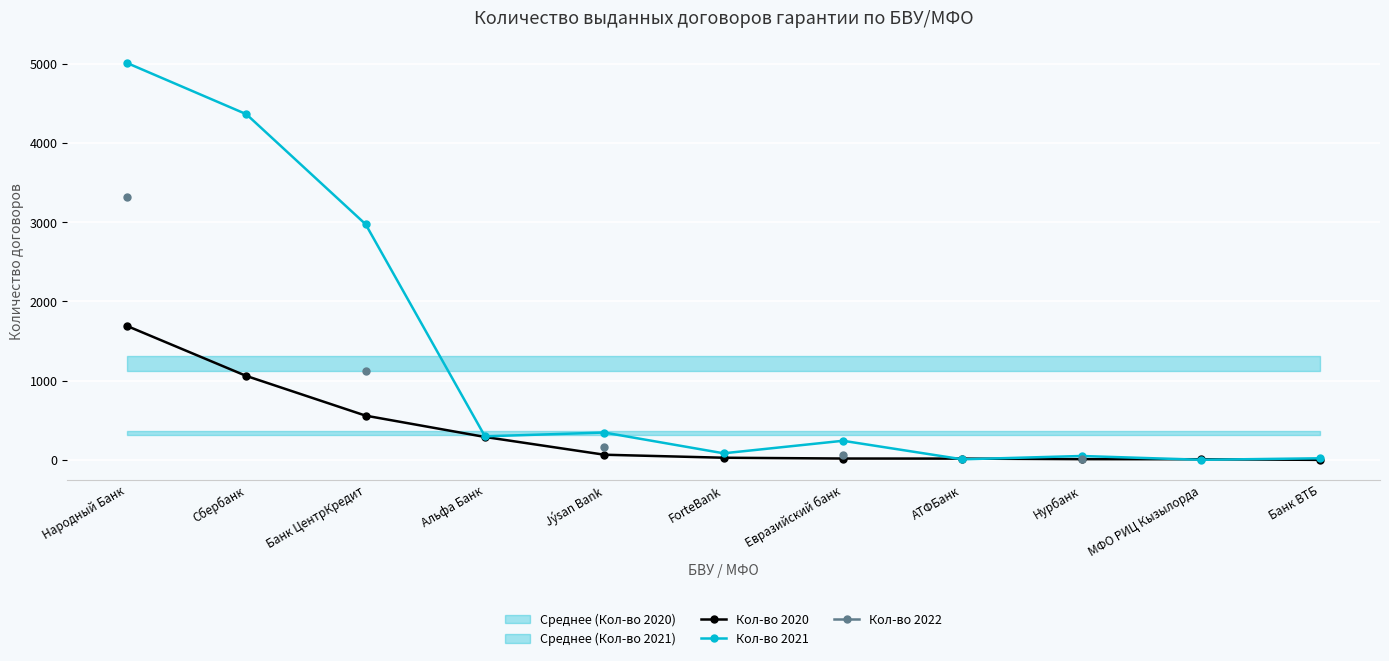

What position from the left is Народный Банк?

1